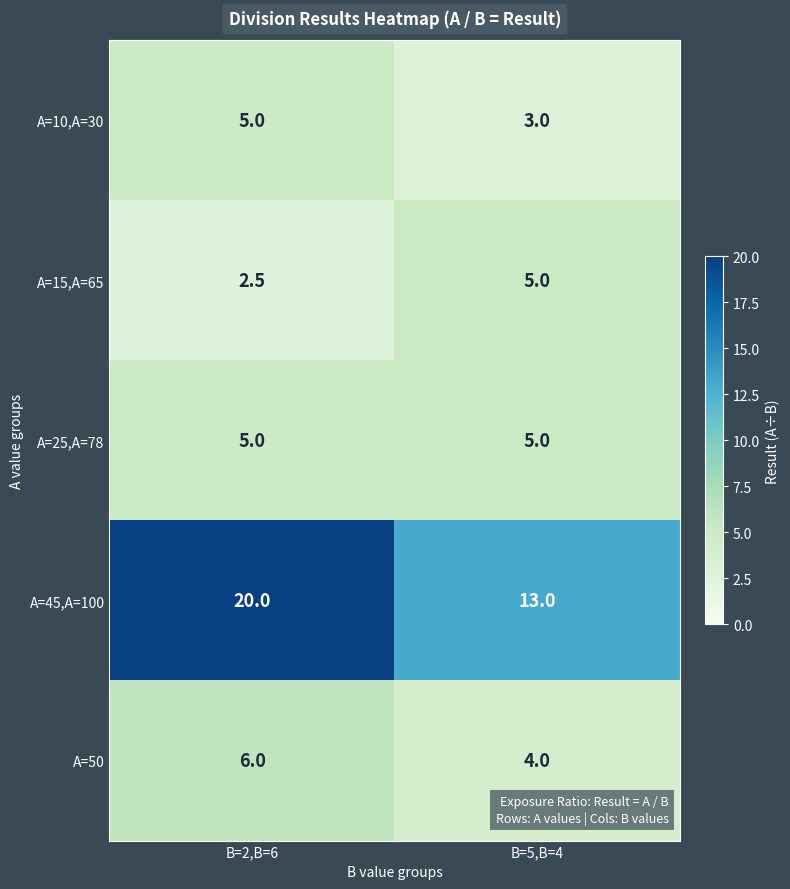

What is the minimum value shown in the chart?

2.5